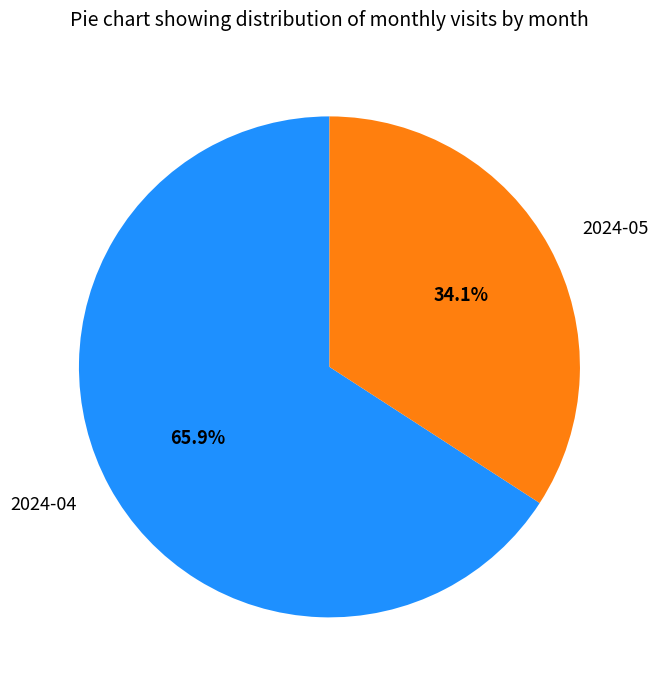

To the nearest percent, what is the combined percentage of 2024-05 and 2024-04?

100%